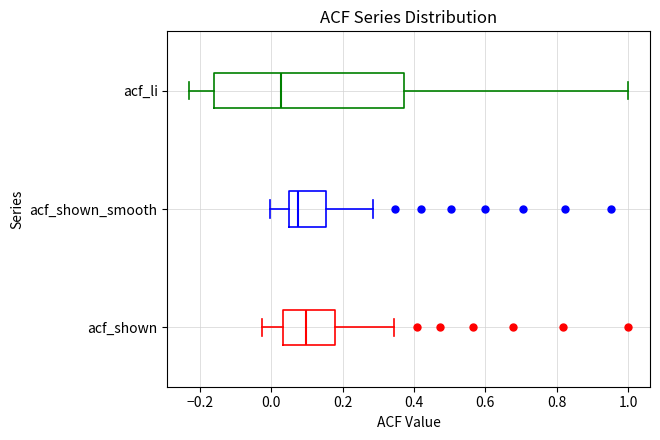

Reading bottom to top, read every box against the x-axis: the position of its median line, the range the box covers, and the ends of its whiskers. The values are not printed on the chart, so give them approximately, as read against the axis.

acf_shown: median 0.10, box 0.04 to 0.18, whiskers -0.02 to 0.34
acf_shown_smooth: median 0.08, box 0.04 to 0.16, whiskers 0.00 to 0.28
acf_li: median 0.02, box -0.16 to 0.38, whiskers -0.22 to 1.00